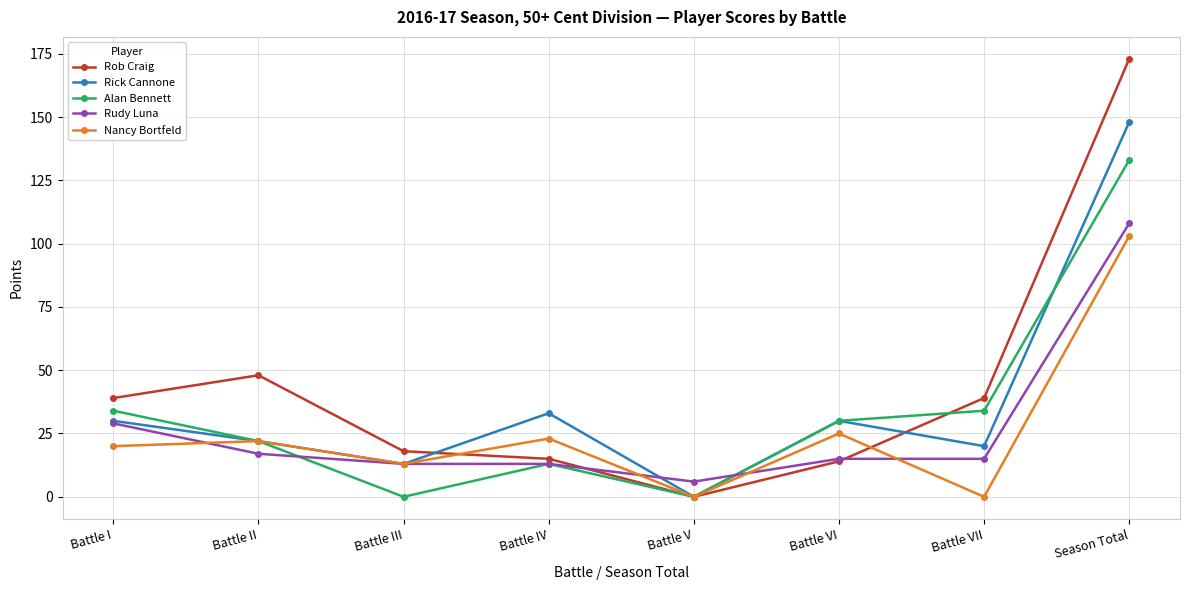

Where does the Alan Bennett series first go above 30?

Battle I